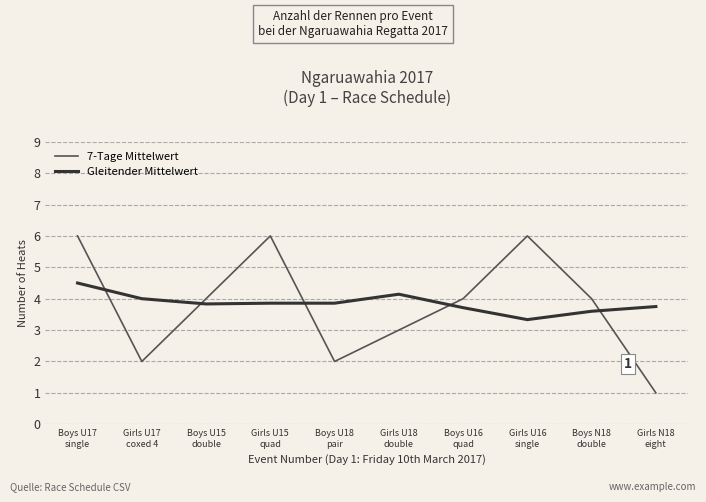

What is the minimum value for 7-Tage Mittelwert?

1.0